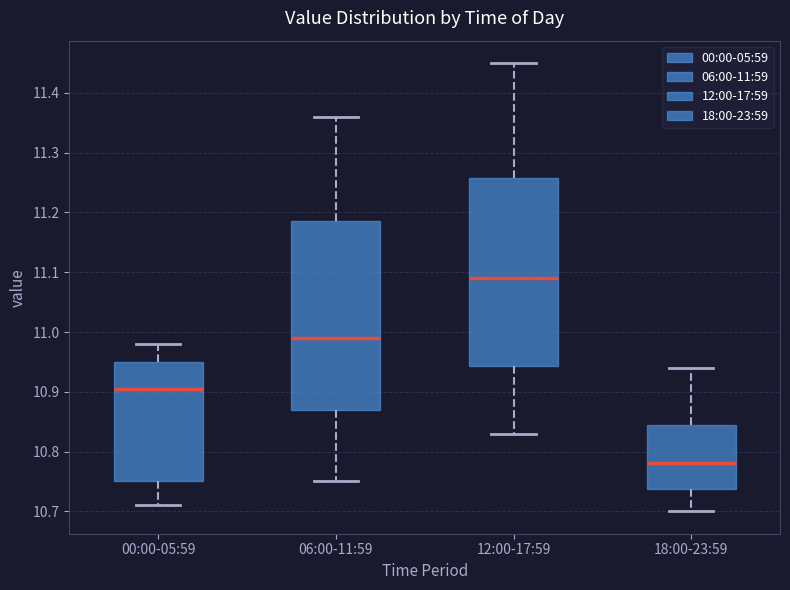

Where is the lower edge of the box for 06:00-11:59 on the y-axis? The values are not printed on the chart, so give them approximately, as read against the axis.

10.87